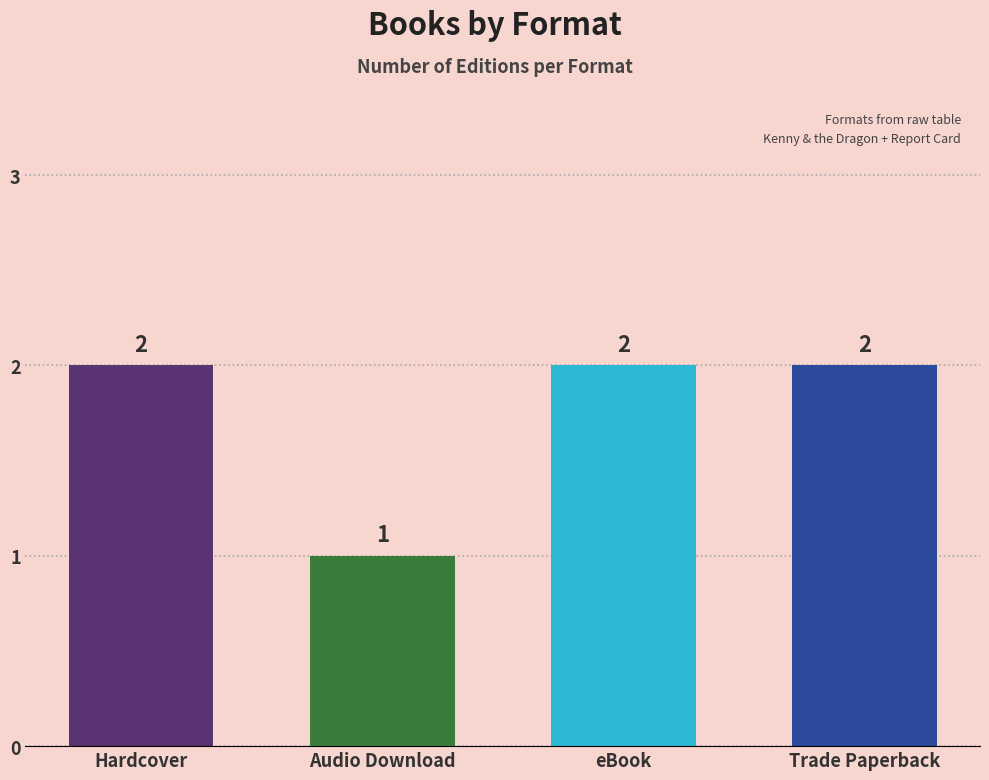

Reading right to left, what are all the values shown in this chart?

2	2	1	2